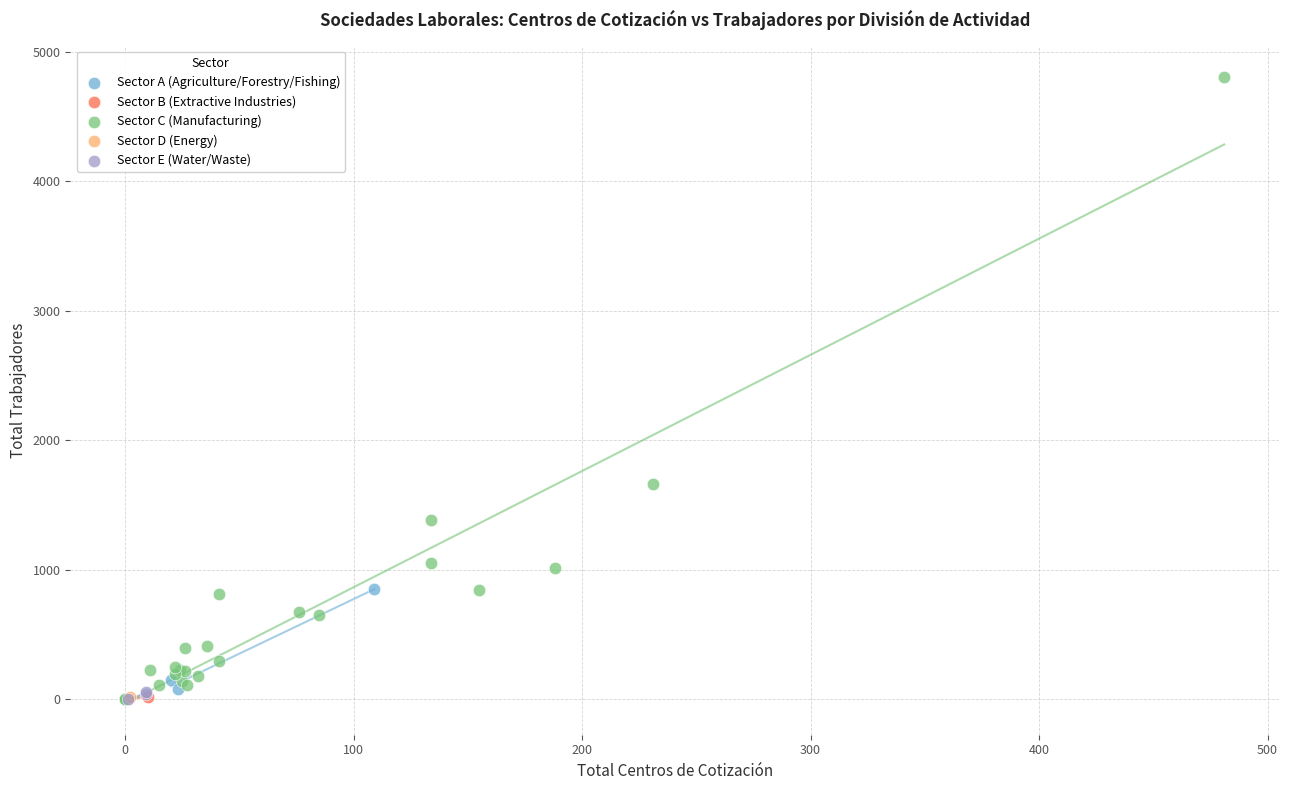

What are all the series names shown in the legend?

Sector A (Agriculture/Forestry/Fishing), Sector B (Extractive Industries), Sector C (Manufacturing), Sector D (Energy), Sector E (Water/Waste)